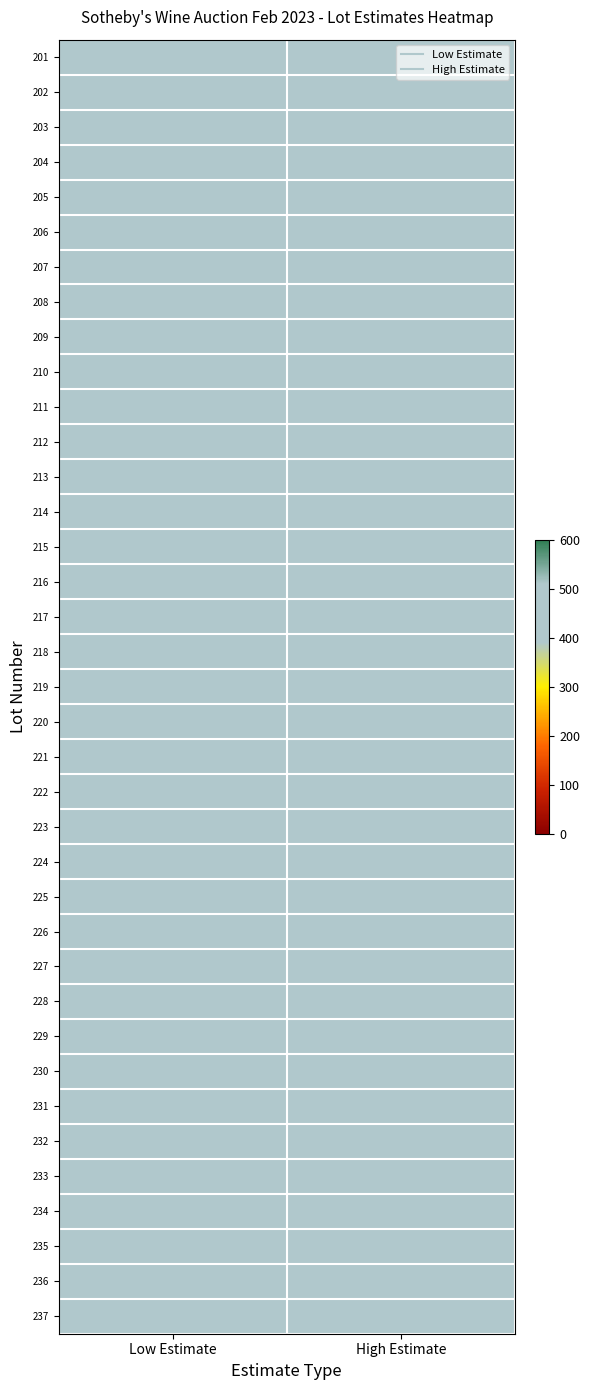

Reading right to left, list all the values displayed in this chart.

201: High Estimate=501	Low Estimate=500
202: High Estimate=501	Low Estimate=500
203: High Estimate=501	Low Estimate=500
204: High Estimate=501	Low Estimate=500
205: High Estimate=501	Low Estimate=500
206: High Estimate=501	Low Estimate=500
207: High Estimate=501	Low Estimate=500
208: High Estimate=501	Low Estimate=500
209: High Estimate=501	Low Estimate=500
210: High Estimate=501	Low Estimate=500
211: High Estimate=501	Low Estimate=500
212: High Estimate=501	Low Estimate=500
213: High Estimate=501	Low Estimate=500
214: High Estimate=501	Low Estimate=500
215: High Estimate=501	Low Estimate=500
216: High Estimate=501	Low Estimate=500
217: High Estimate=501	Low Estimate=500
218: High Estimate=501	Low Estimate=500
219: High Estimate=501	Low Estimate=500
220: High Estimate=501	Low Estimate=500
221: High Estimate=501	Low Estimate=500
222: High Estimate=501	Low Estimate=500
223: High Estimate=501	Low Estimate=500
224: High Estimate=501	Low Estimate=500
225: High Estimate=501	Low Estimate=500
226: High Estimate=501	Low Estimate=500
227: High Estimate=501	Low Estimate=500
228: High Estimate=501	Low Estimate=500
229: High Estimate=501	Low Estimate=500
230: High Estimate=501	Low Estimate=500
231: High Estimate=501	Low Estimate=500
232: High Estimate=501	Low Estimate=500
233: High Estimate=501	Low Estimate=500
234: High Estimate=501	Low Estimate=500
235: High Estimate=501	Low Estimate=500
236: High Estimate=501	Low Estimate=500
237: High Estimate=501	Low Estimate=500